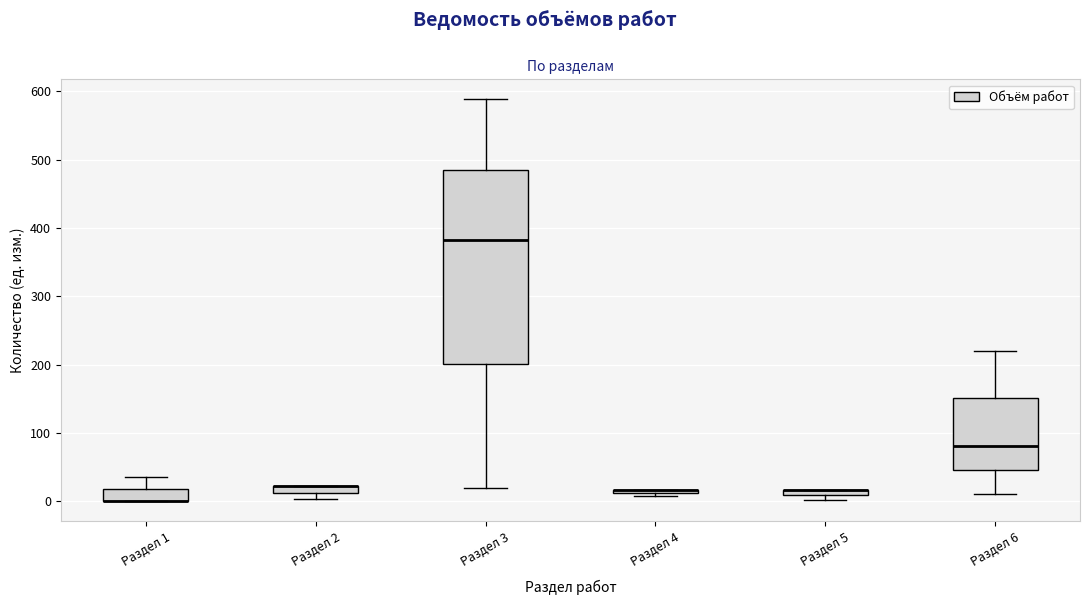

Where is the upper edge of the box for Раздел 5 on the y-axis? The values are not printed on the chart, so give them approximately, as read against the axis.

20